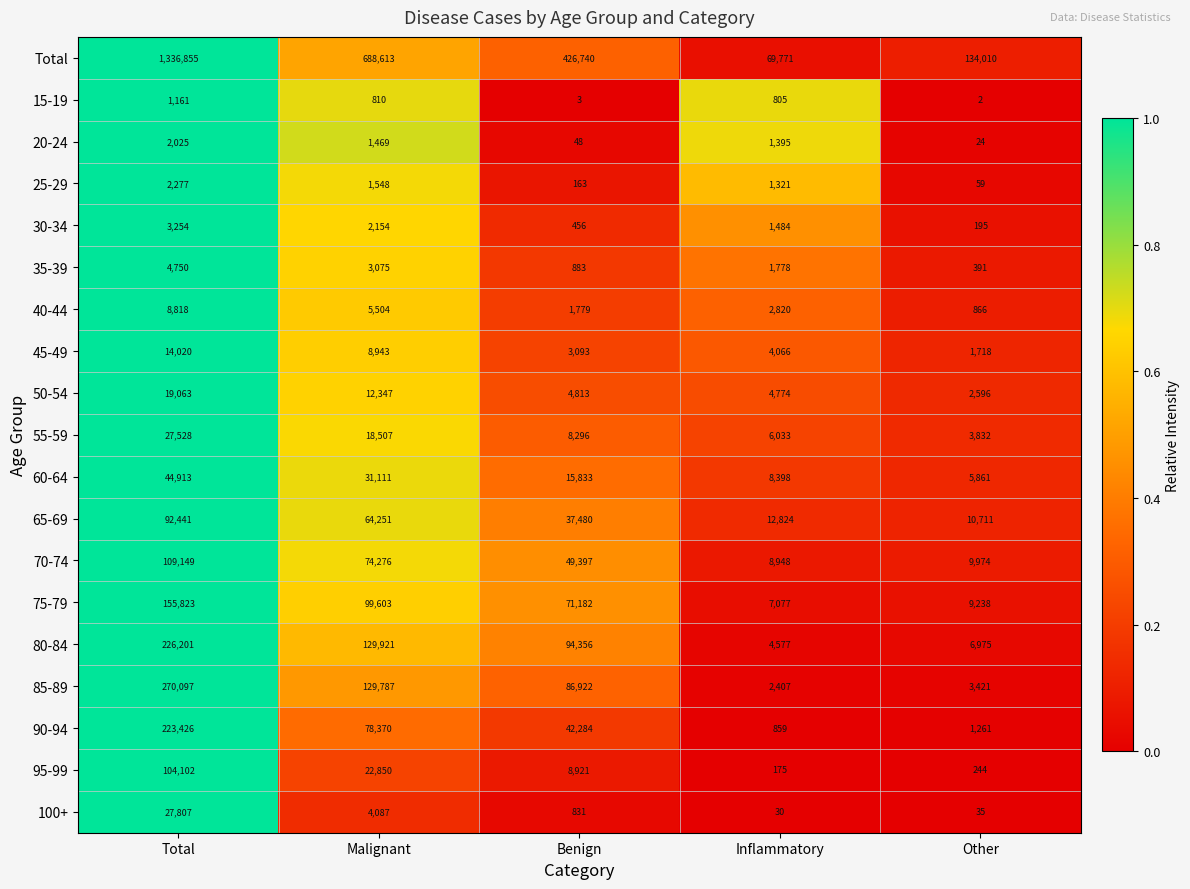

What value does the 30-34 series have at Inflammatory?

1484